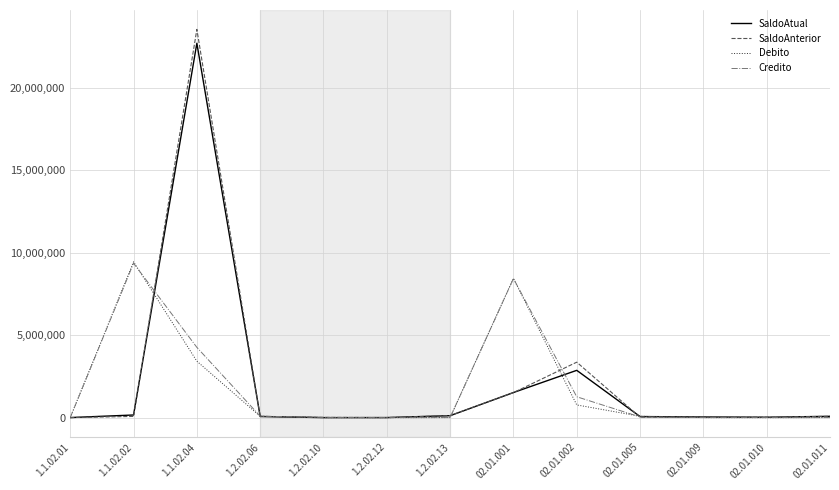

Which label corresponds to the largest value in the chart?

1.1.02.04